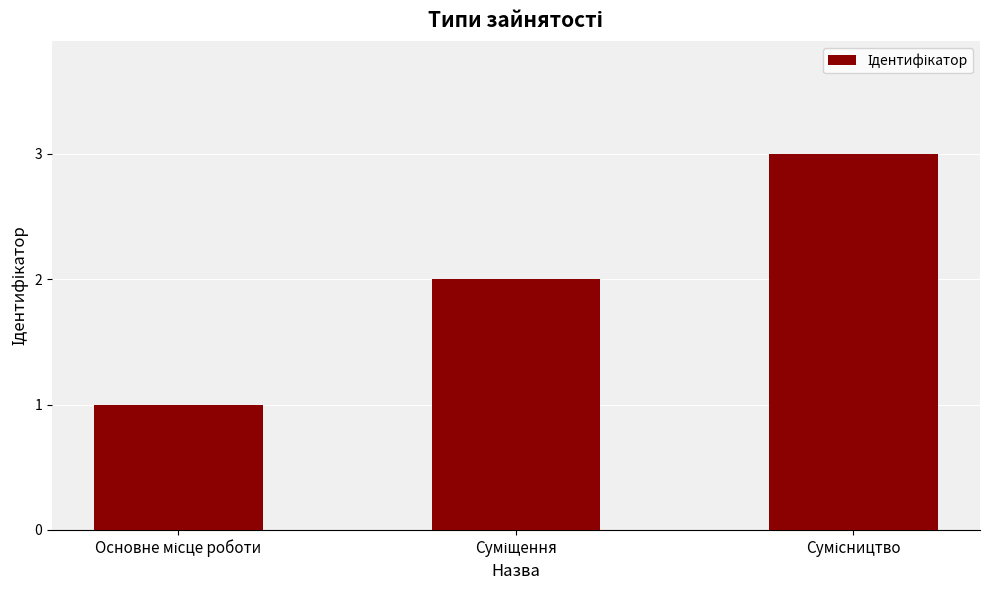

What is the greatest value displayed?

3